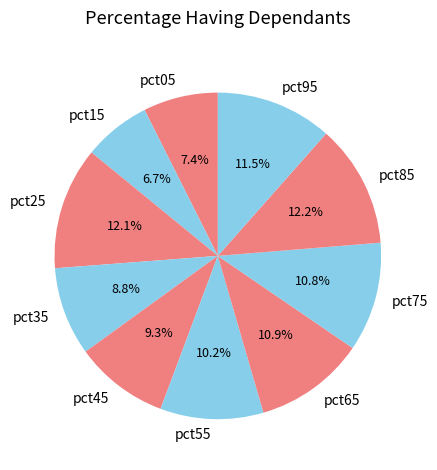

To the nearest percent, what is the difference between the pct25 and pct75 slice percentages?

1%